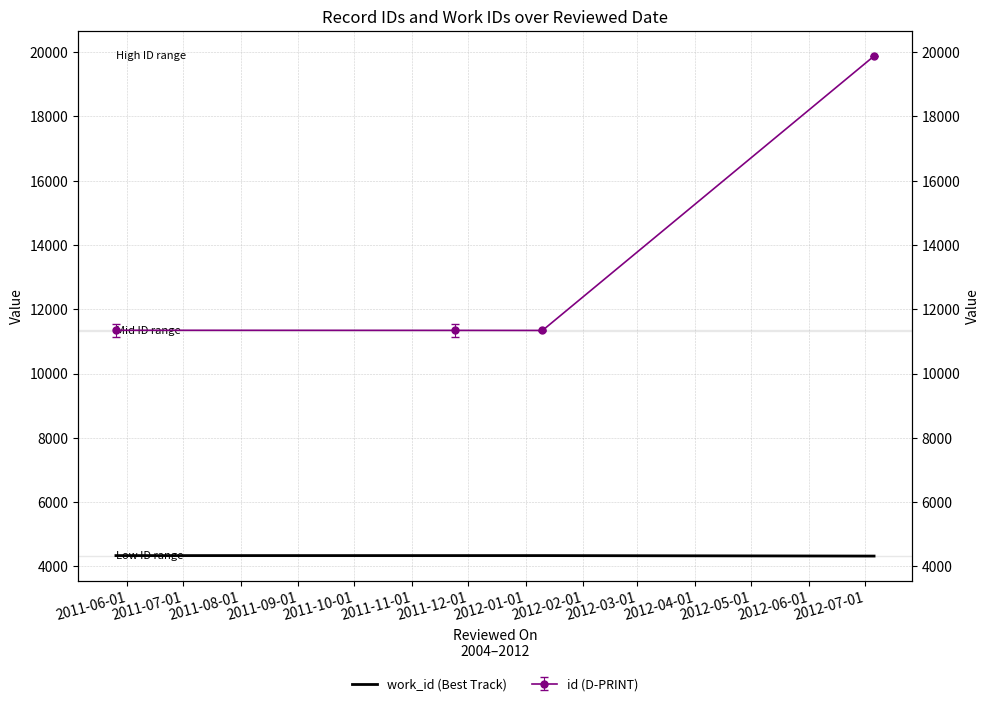

What is the approximate value at 2011-07-01?

4339